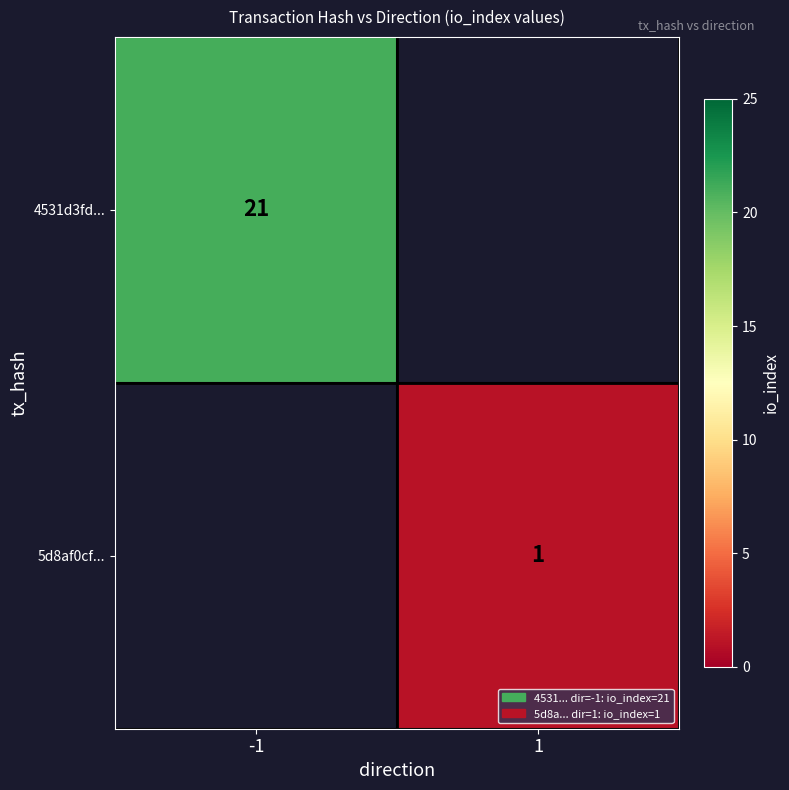

The value of 4531d3fd... at -1 is 12. True or false?

False